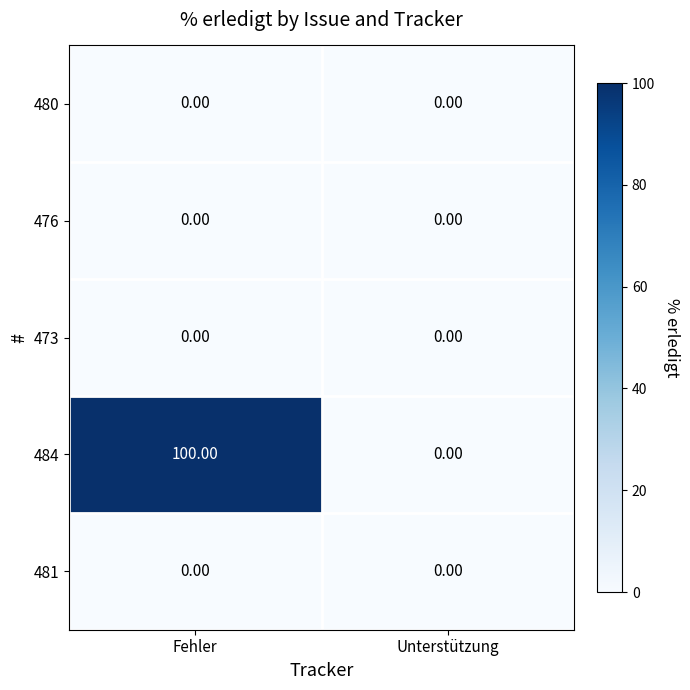

What is the average value of the 484 series?

50